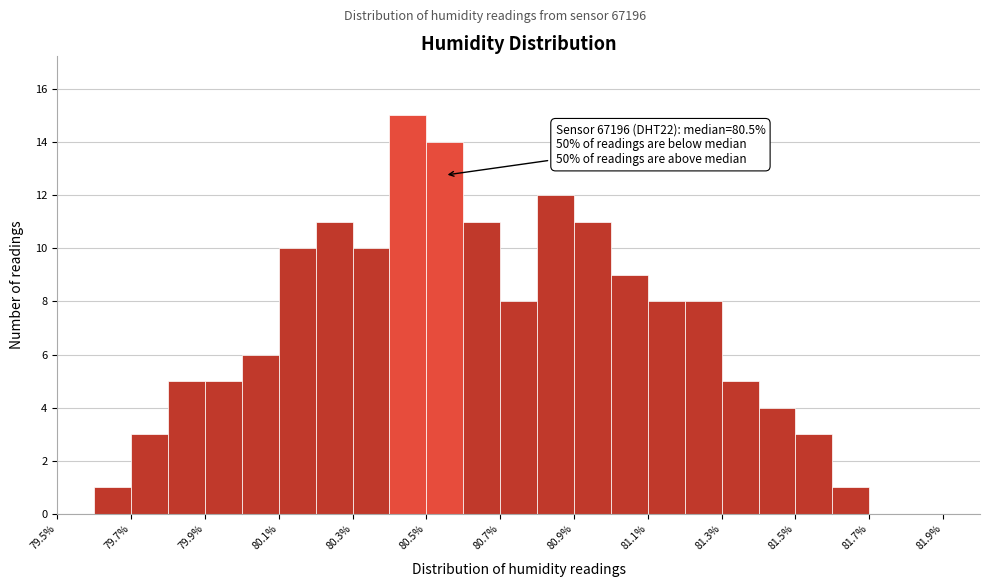

Over which range of the x-axis is the bar tallest?

80.4 to 80.5